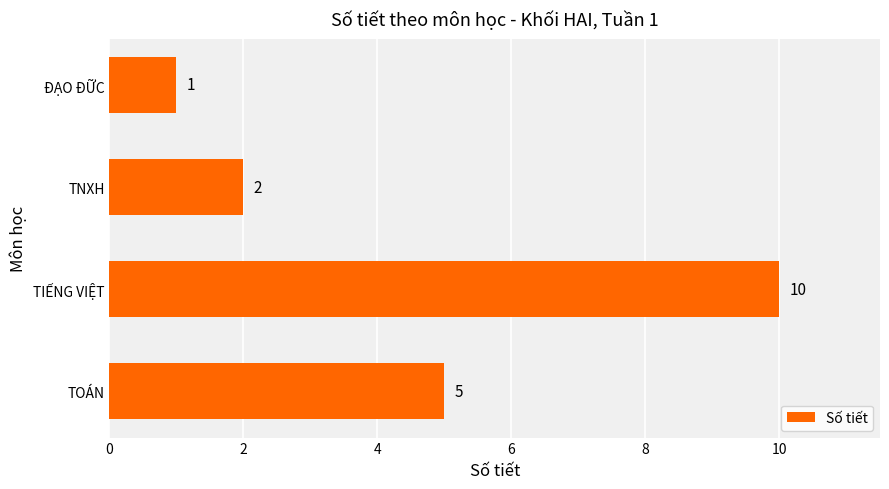

Between TOÁN and TNXH, which is larger?

TOÁN